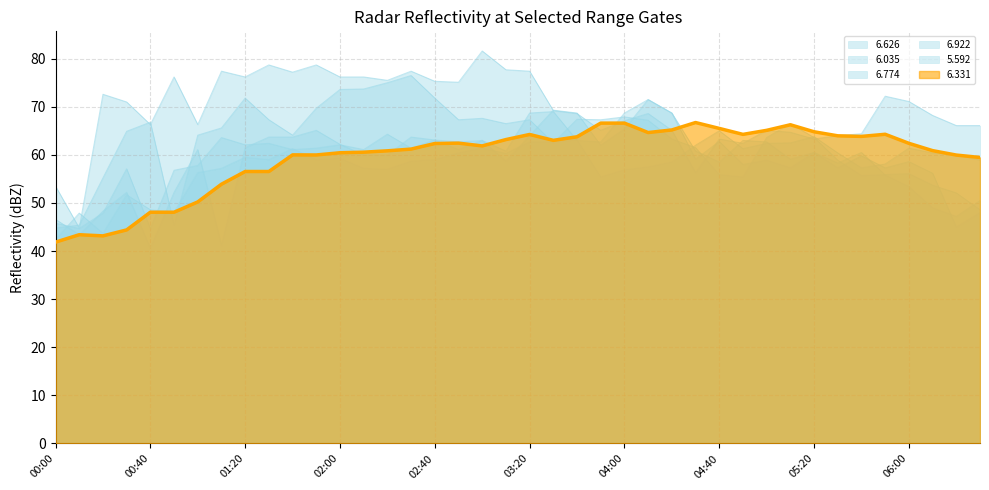

How many lines are shown in the chart?

6